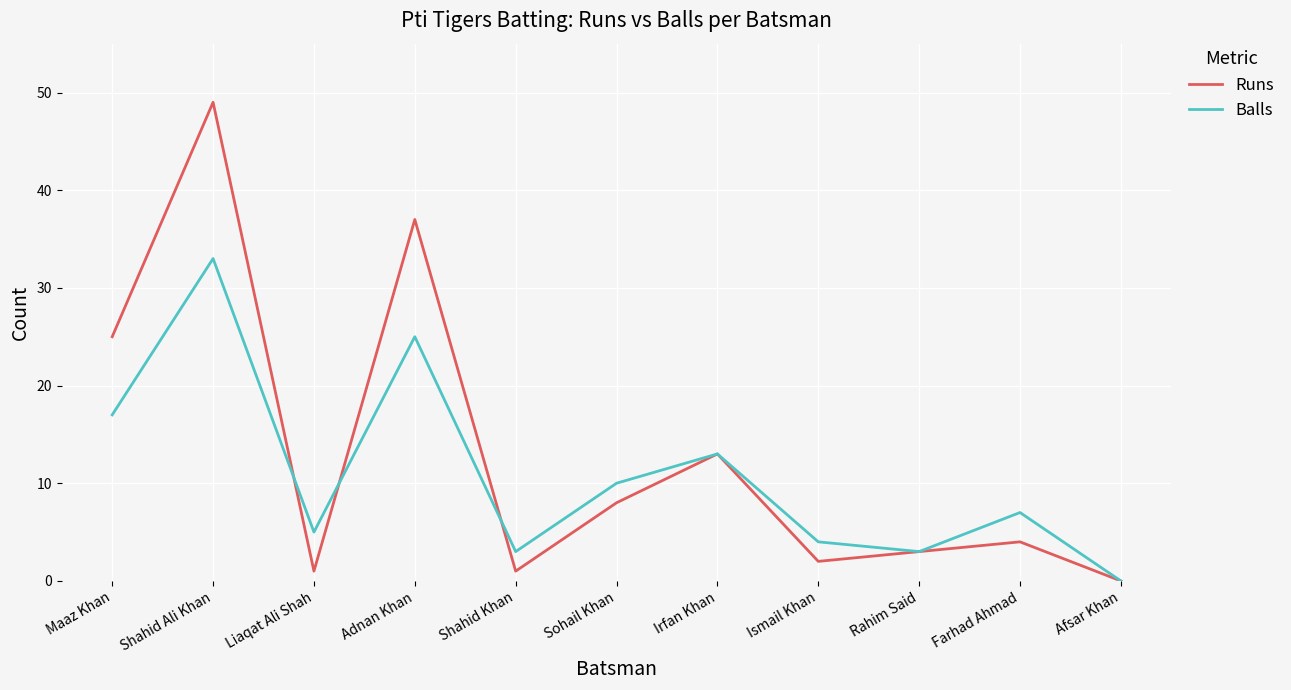

Reading left to right, what are all the values shown in this chart?

Runs: Maaz Khan=25	Shahid Ali Khan=49	Liaqat Ali Shah=1	Adnan Khan=37	Shahid Khan=1	Sohail Khan=8	Irfan Khan=13	Ismail Khan=2	Rahim Said=3	Farhad Ahmad=4	Afsar Khan=0
Balls: Maaz Khan=17	Shahid Ali Khan=33	Liaqat Ali Shah=5	Adnan Khan=25	Shahid Khan=3	Sohail Khan=10	Irfan Khan=13	Ismail Khan=4	Rahim Said=3	Farhad Ahmad=7	Afsar Khan=0